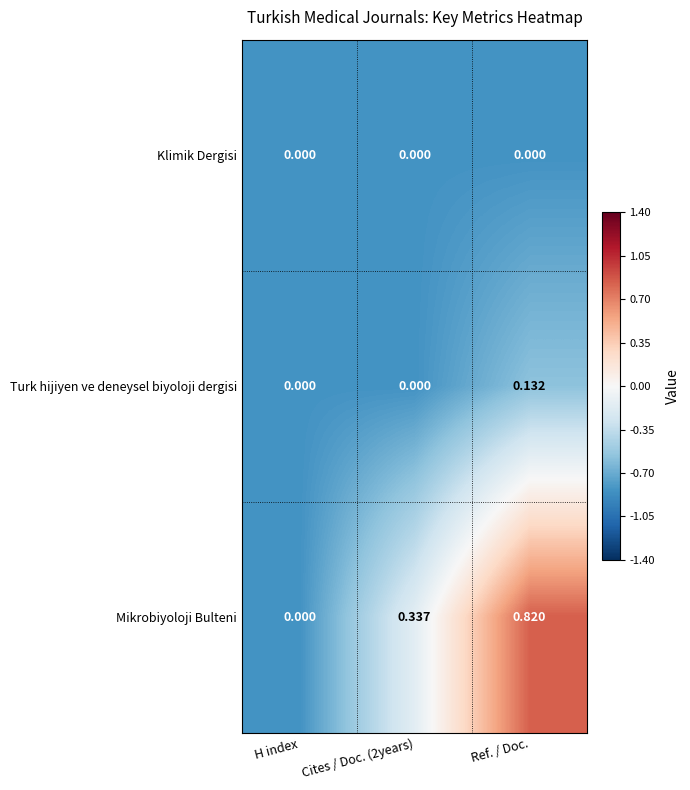

How many distinct data groups are displayed?

3